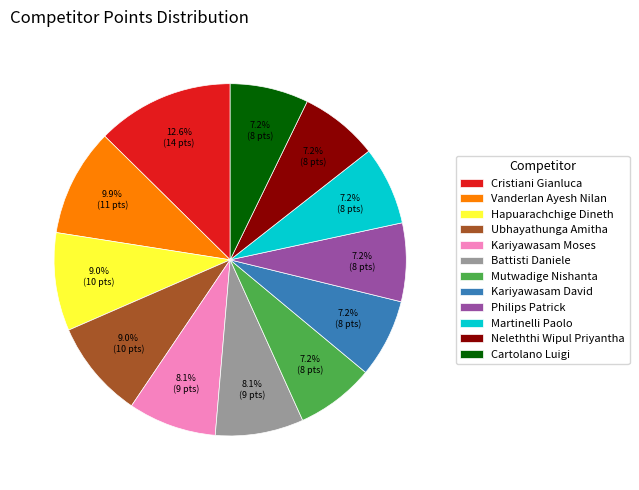

Combined, what portion of the pie is Martinelli Paolo and Ubhayathunga Amitha?

16.2%